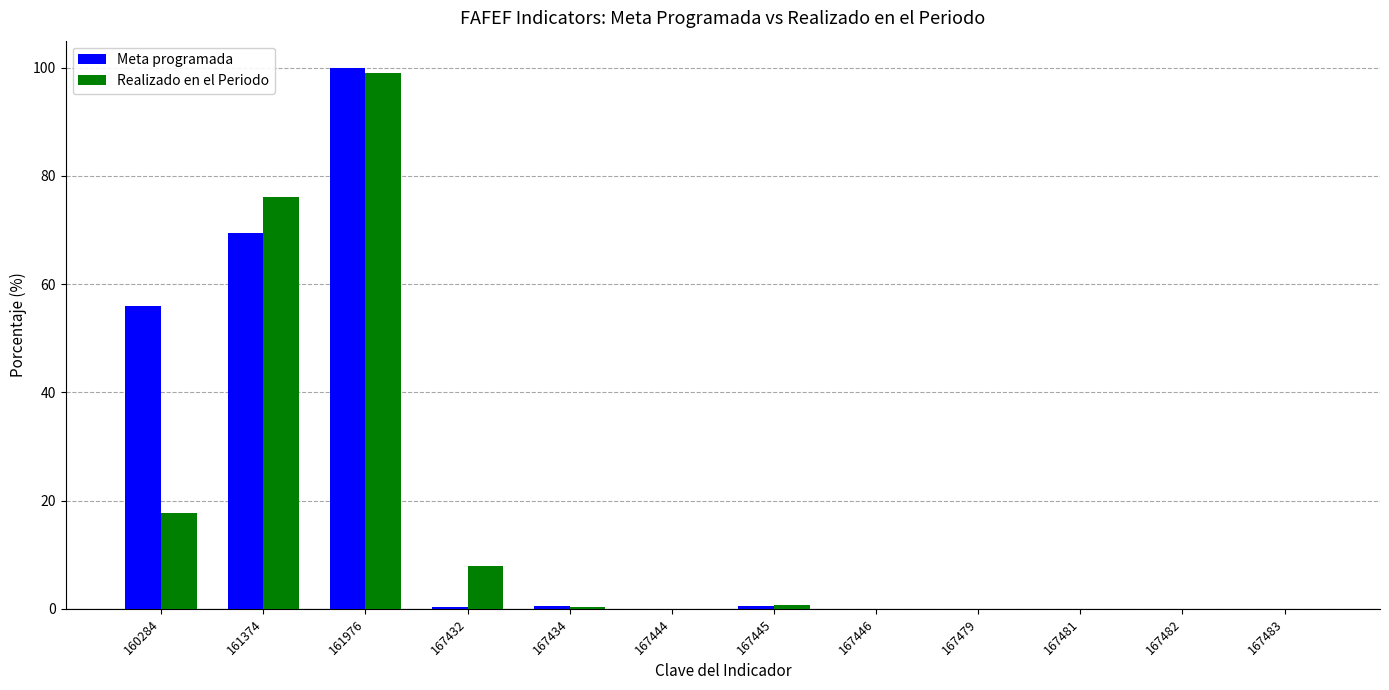

Between 160284 and 161374, which series saw the biggest shift?

Realizado en el Periodo